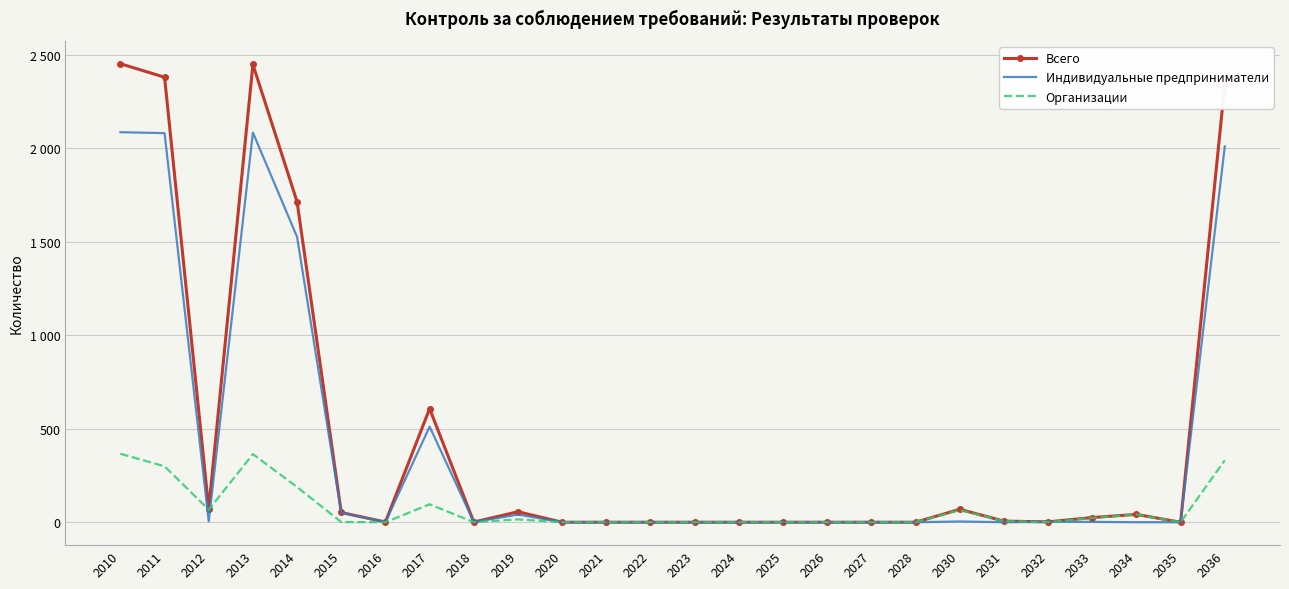

What are all the series names shown in the legend?

Всего, Индивидуальные предприниматели, Организации